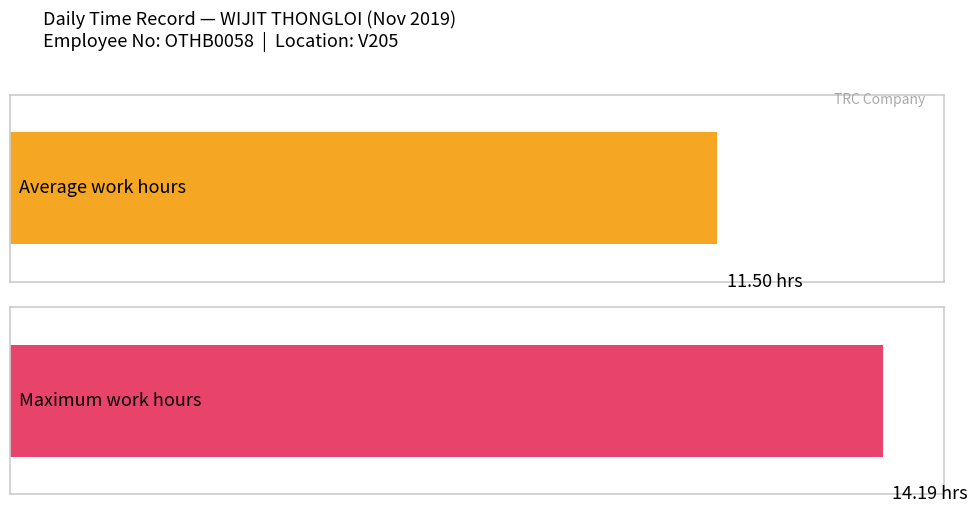

What is the maximum value shown in the chart?

14.2